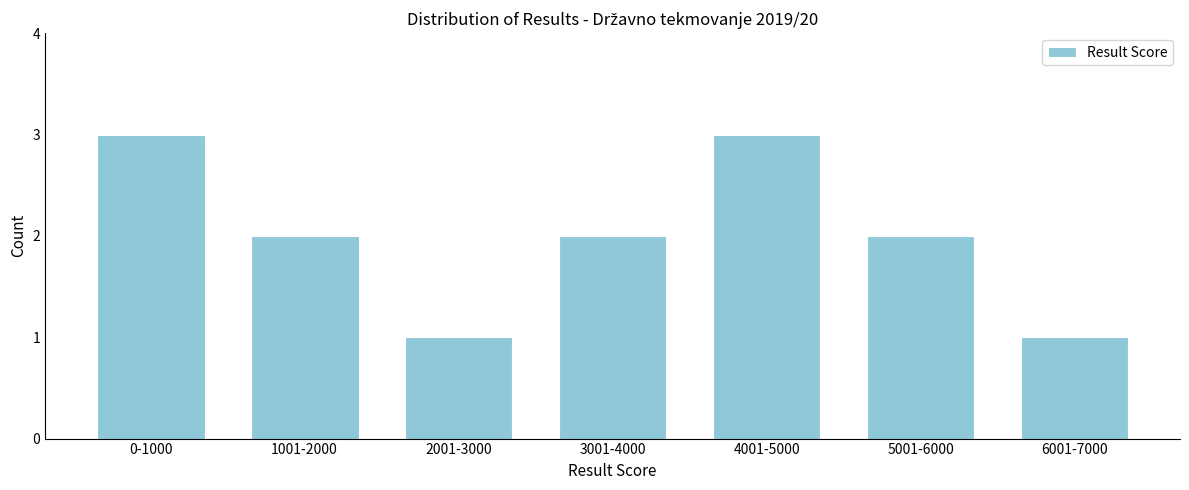

Reading left to right, list all the values displayed in this chart.

3	2	1	2	3	2	1